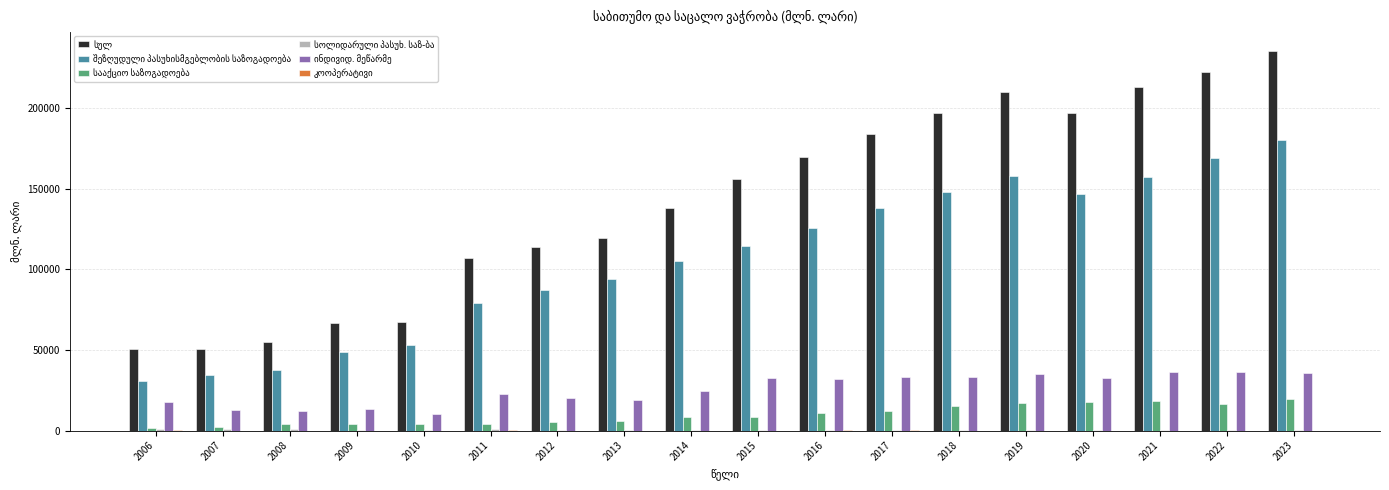

What is the greatest value displayed?

235834